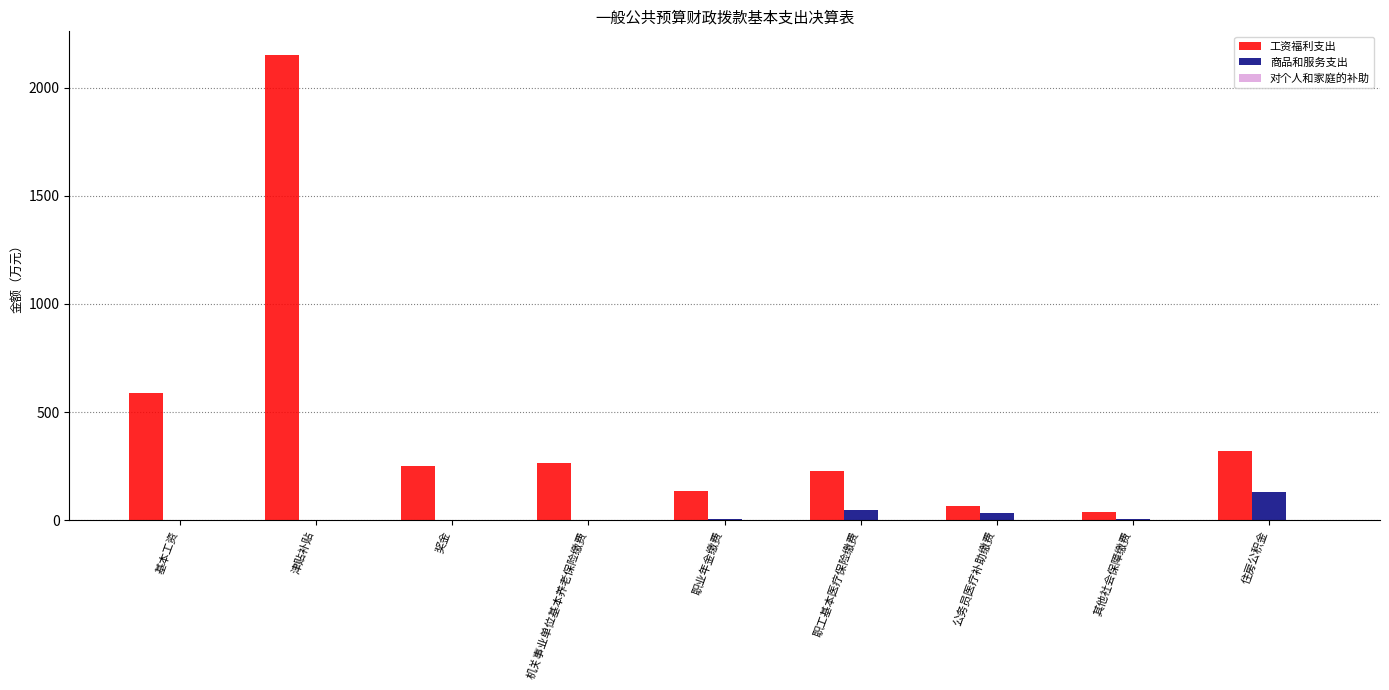

At which label does 工资福利支出 first exceed 251?

基本工资